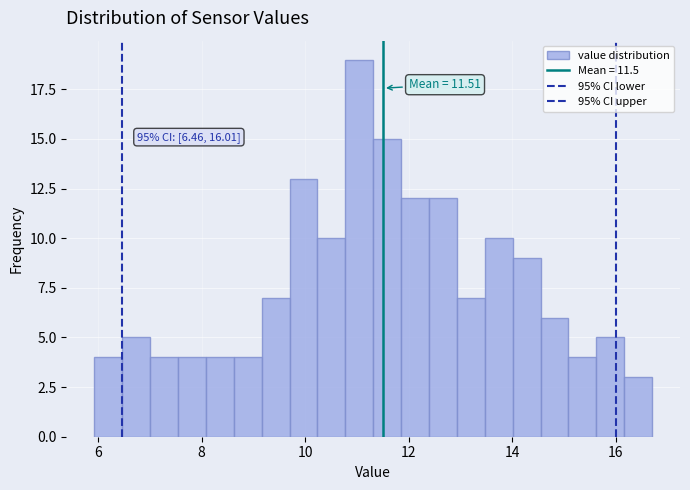

Around what value on the x-axis is the tallest bar? Give the approximate position of its centre, as read against the axis.

11.0